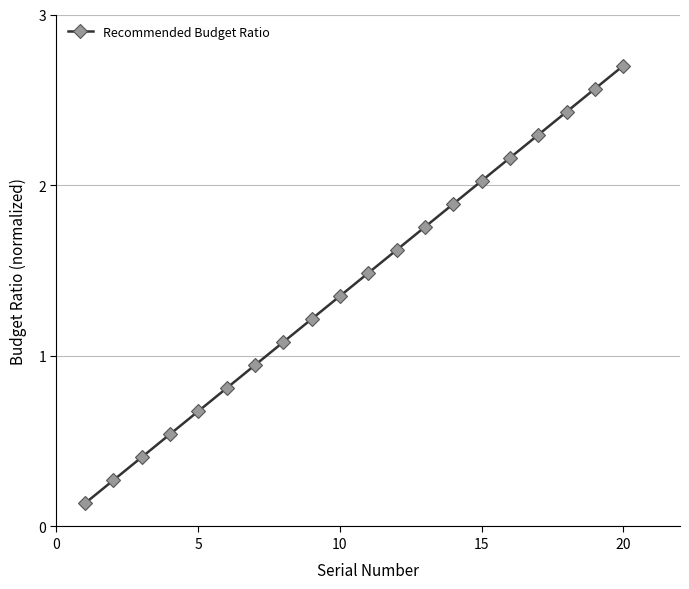

What is the sum of all values?

28.4